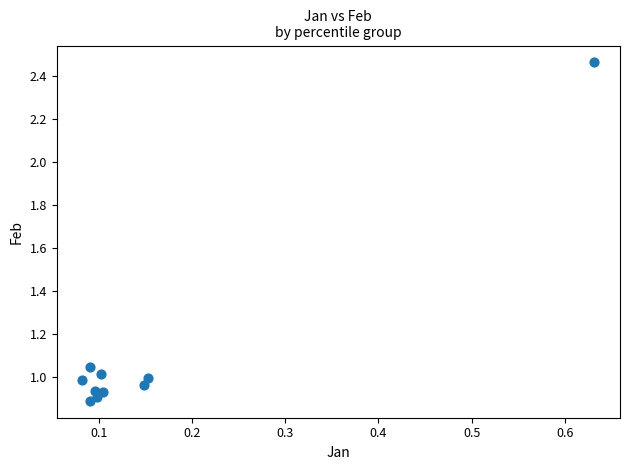

What is the range of Y values (max minus min)?

1.6